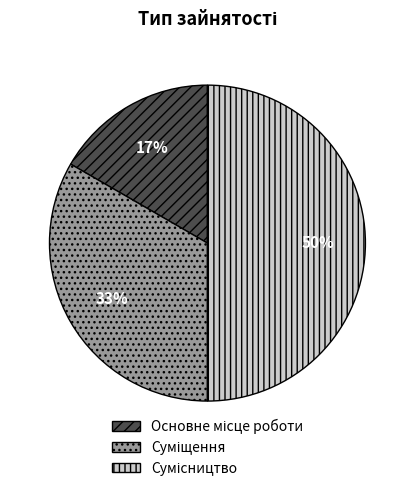

To the nearest percent, what is the average slice percentage?

33%